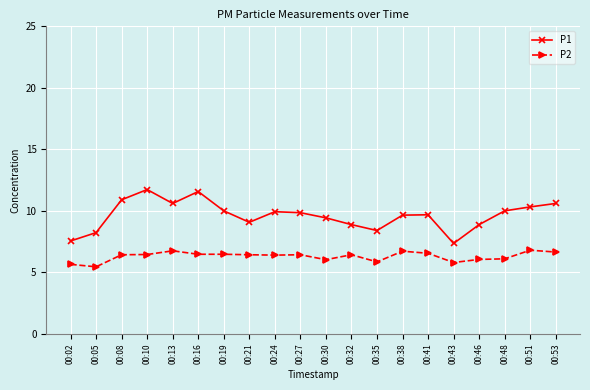

Is the value of P1 at 00:32 greater than the value of P2 at 00:24?

Yes